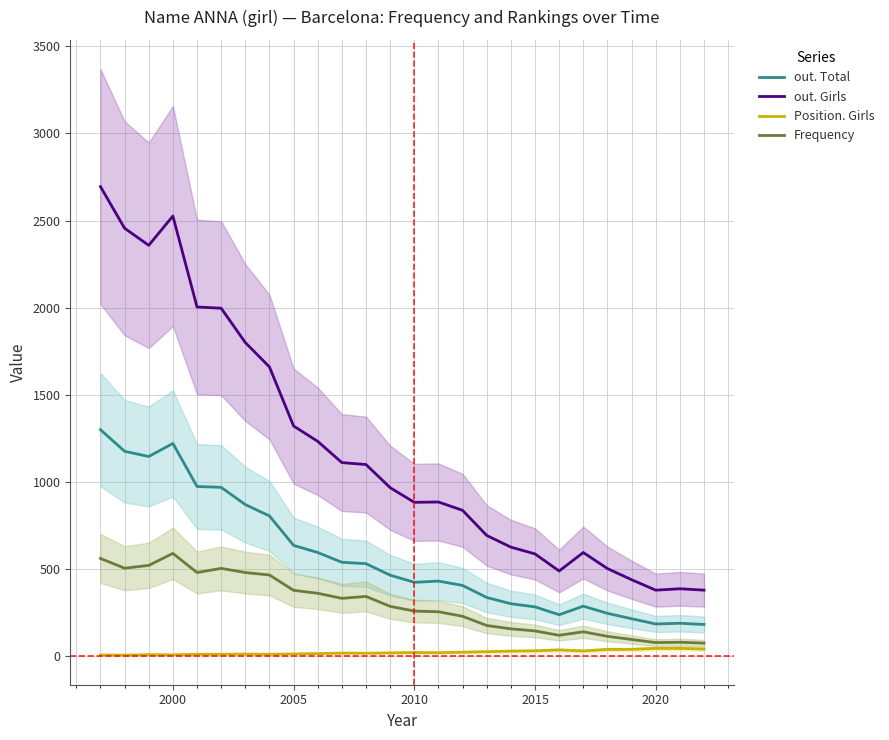

The value of out. Girls at 2015 is 831. True or false?

False